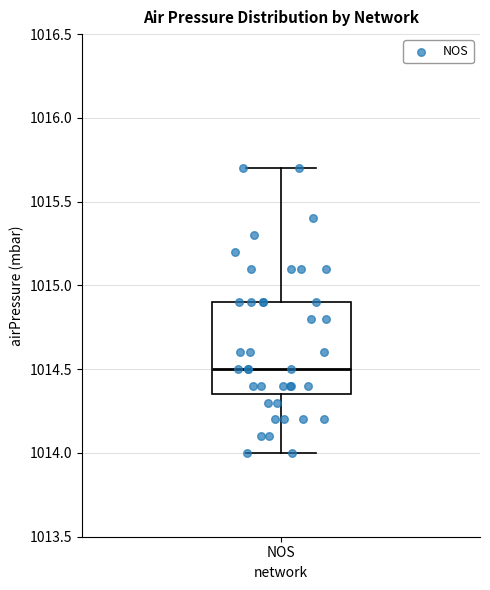

Where does the upper whisker of the box for NOS end on the y-axis? The values are not printed on the chart, so give them approximately, as read against the axis.

1015.70